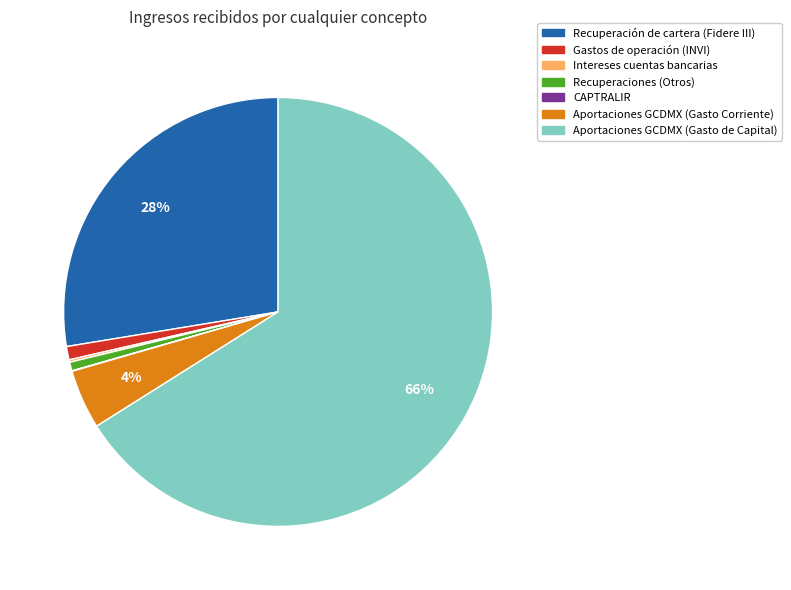

Does Aportaciones GCDMX (Gasto de Capital) account for over 50% of the chart?

Yes